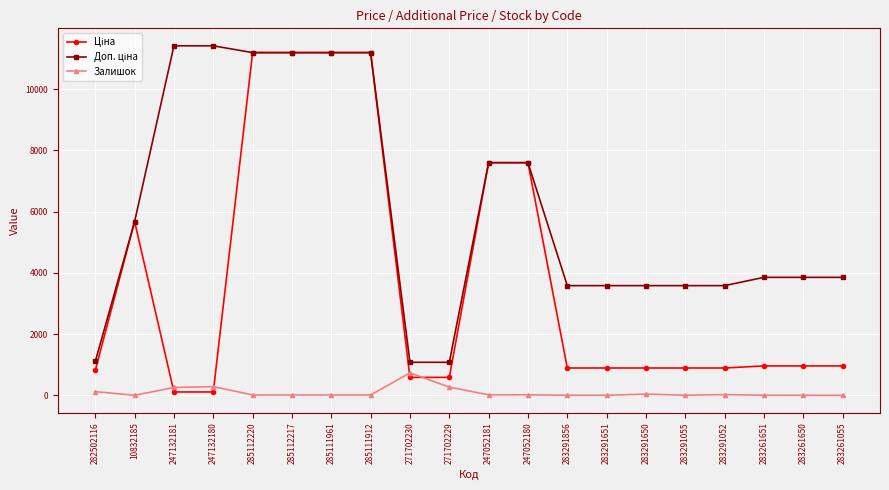

Does the chart have visible grid lines?

Yes